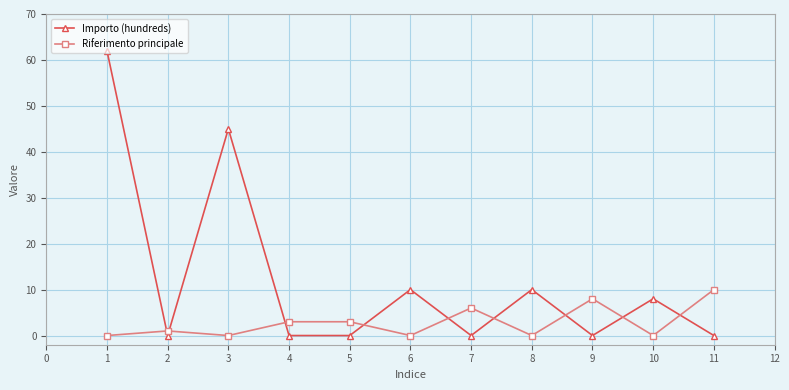

How many distinct data groups are displayed?

2